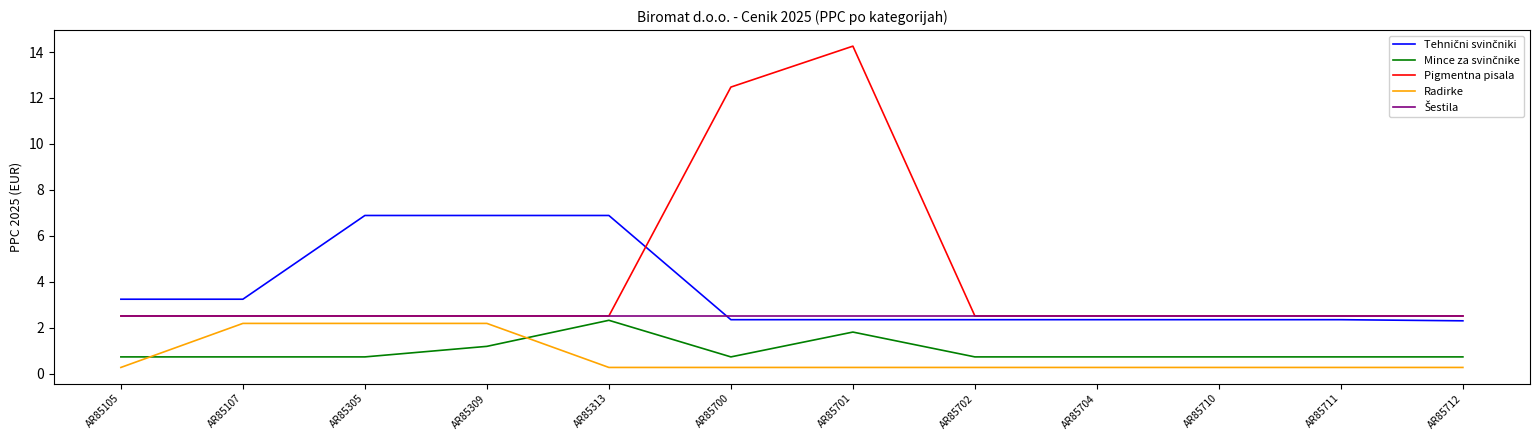

Which series has the widest spread of values?

Pigmentna pisala